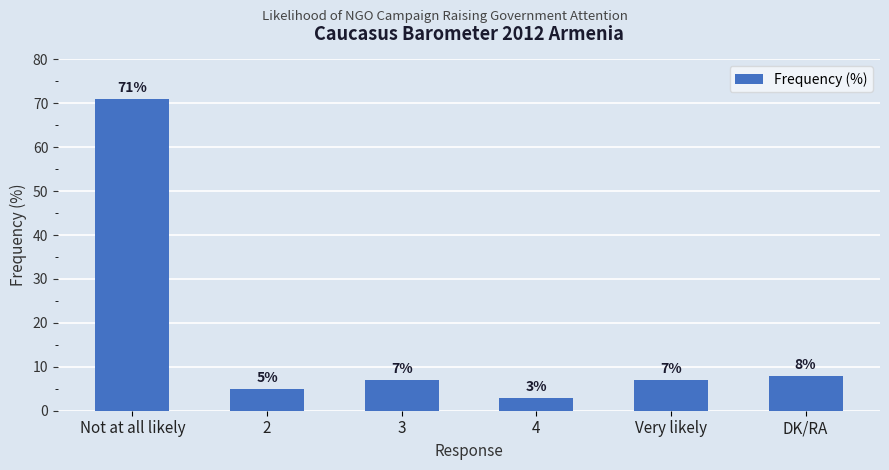

Which category has the lowest value across all series?

4